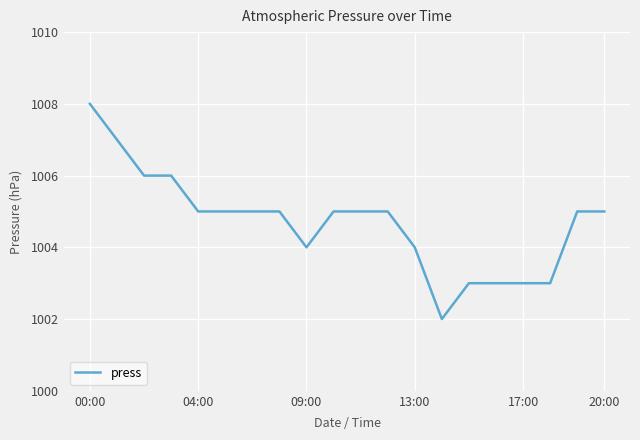

What is the maximum value shown in the chart?

1008